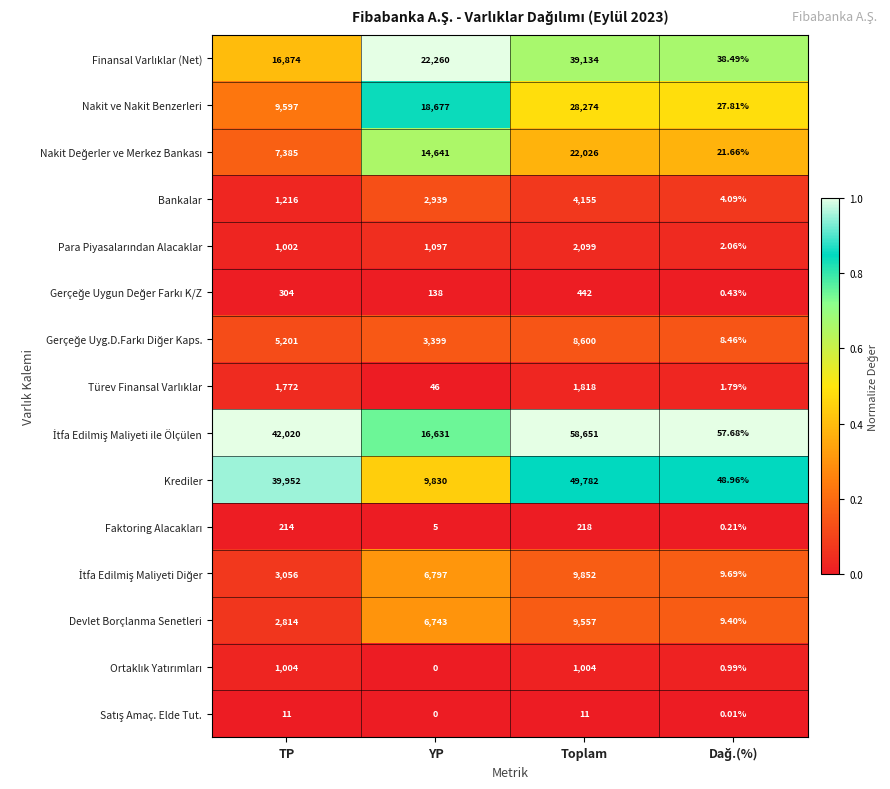

Which category has the highest value across all series?

Toplam